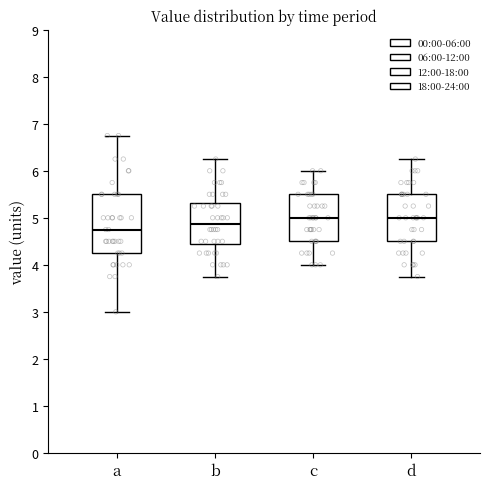

Where does the median line of the box for d sit on the y-axis? The values are not printed on the chart, so give them approximately, as read against the axis.

5.0